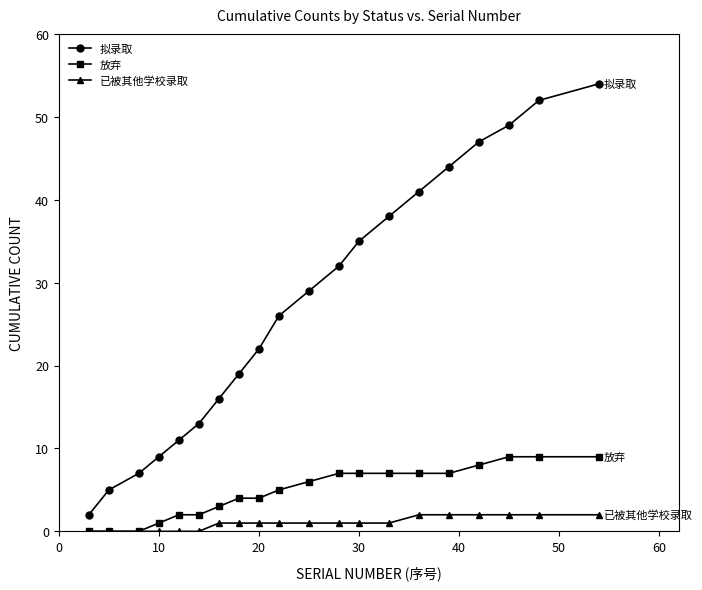

What is the value of the 已被其他学校录取 point at the 20th from the left?

2